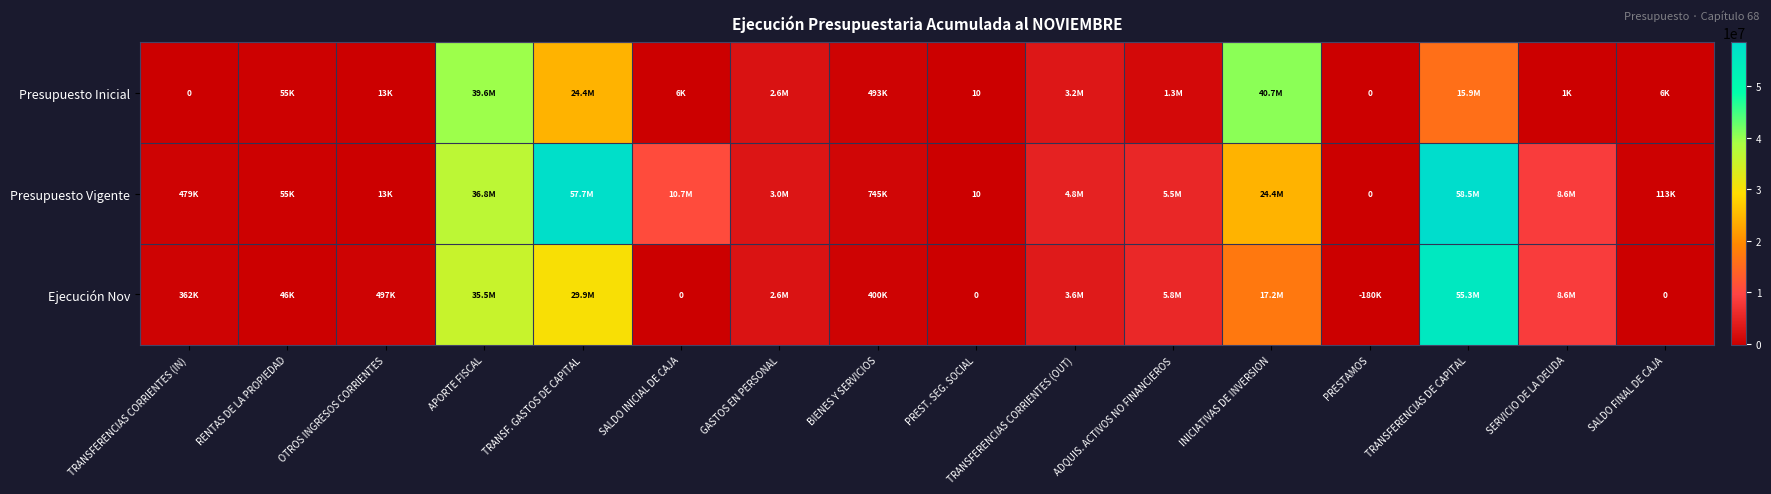

Is it true that Presupuesto Inicial equals 16 at PREST. SEG. SOCIAL?

False